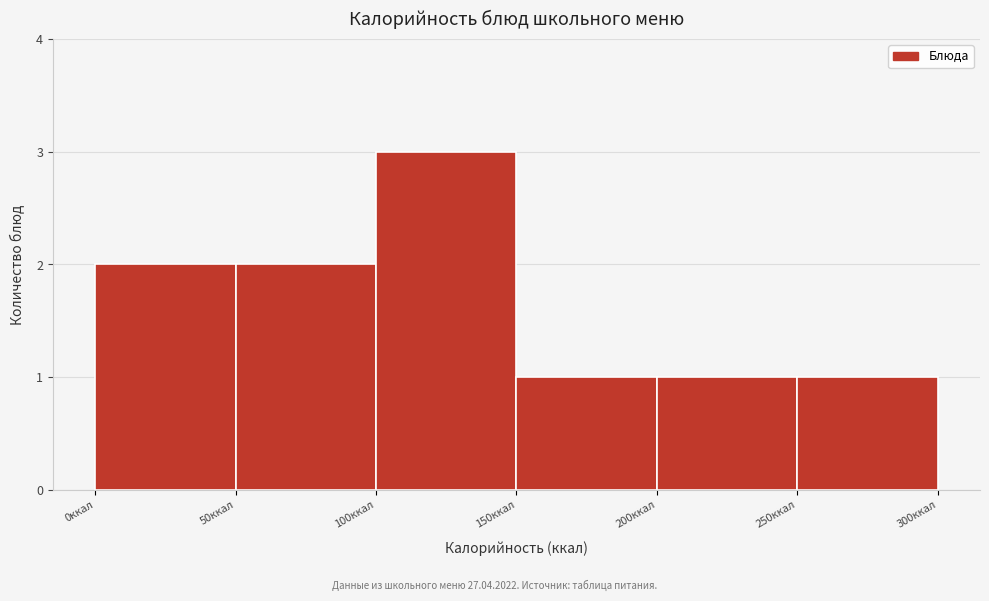

Reading left to right, list every bar in this chart as the range it spans on the x-axis followed by its height. The values are not printed on the chart, so give them approximately, as read against the axis.

0 to 50: 2
50 to 100: 2
100 to 150: 3
150 to 200: 1
200 to 250: 1
250 to 300: 1